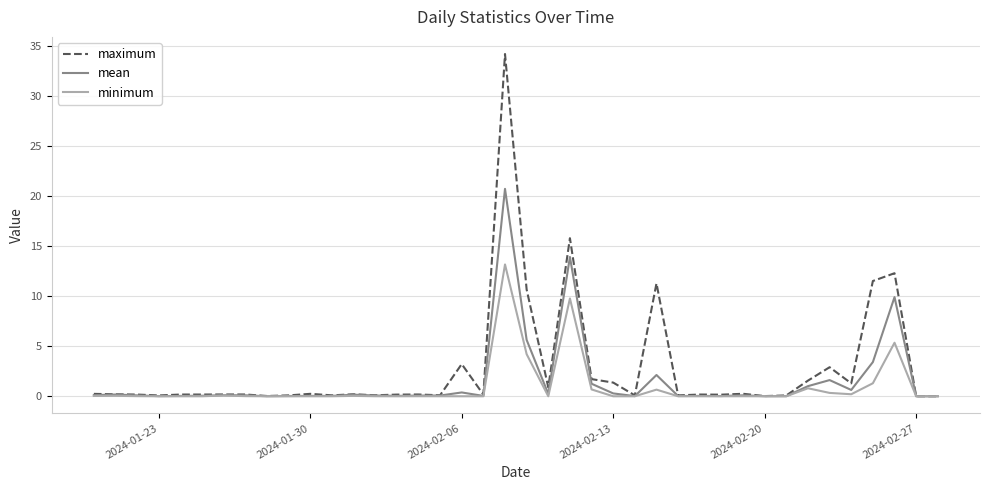

What is the greatest value displayed?

34.2